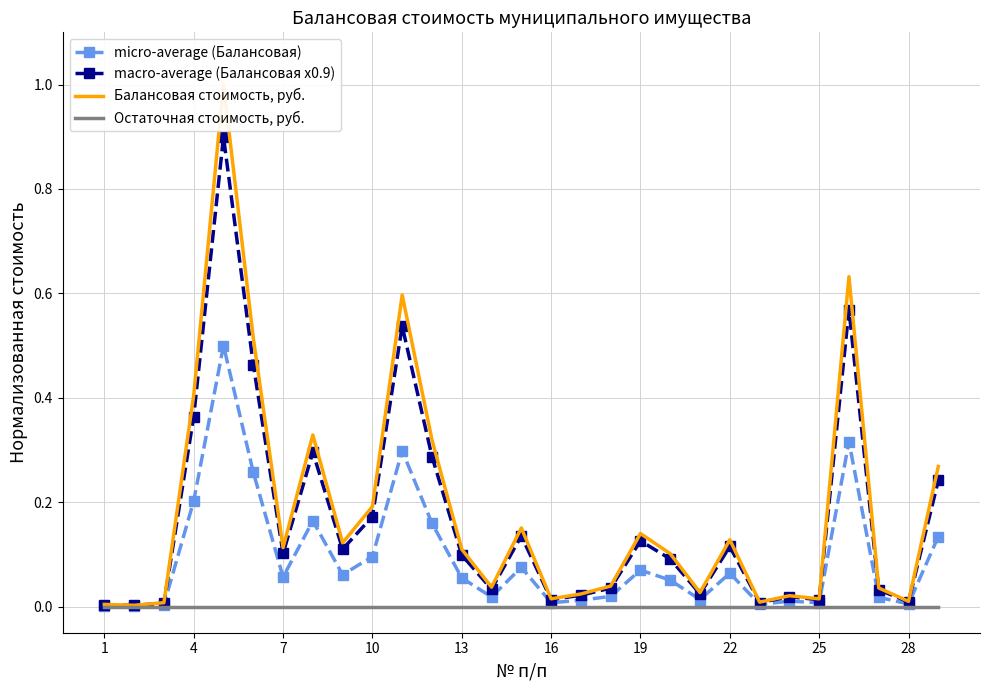

True or false: macro-average (Балансовая x0.9) has more than 0 points higher than both neighbors.

True